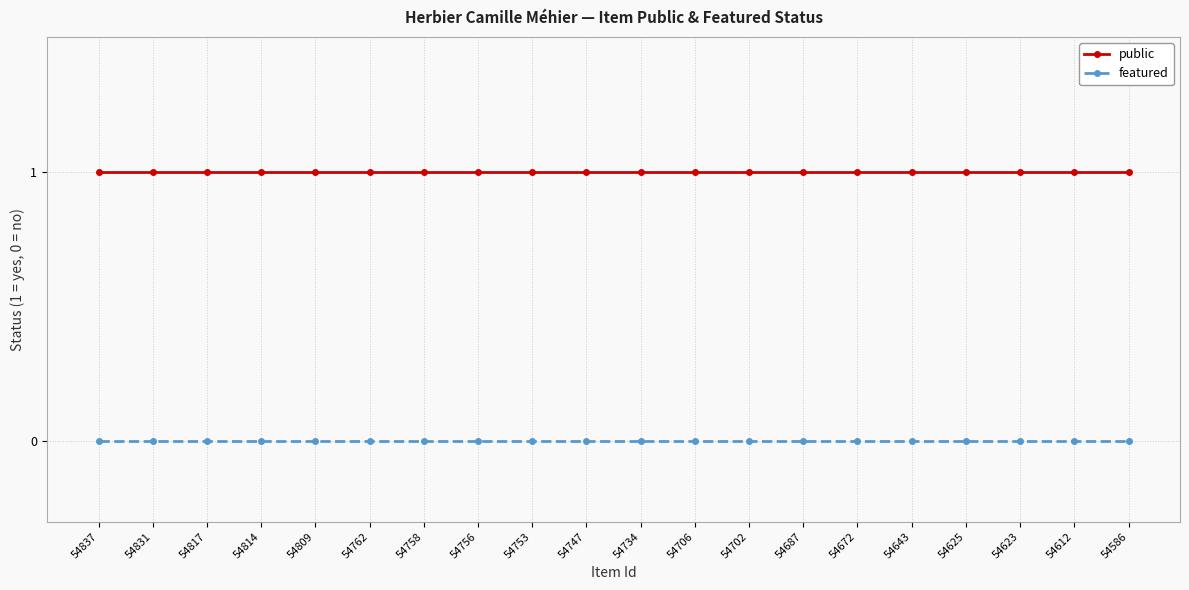

Reading left to right, extract all data points from this chart.

public: 54837=1	54831=1	54817=1	54814=1	54809=1	54762=1	54758=1	54756=1	54753=1	54747=1	54734=1	54706=1	54702=1	54687=1	54672=1	54643=1	54625=1	54623=1	54612=1	54586=1
featured: 54837=0	54831=0	54817=0	54814=0	54809=0	54762=0	54758=0	54756=0	54753=0	54747=0	54734=0	54706=0	54702=0	54687=0	54672=0	54643=0	54625=0	54623=0	54612=0	54586=0